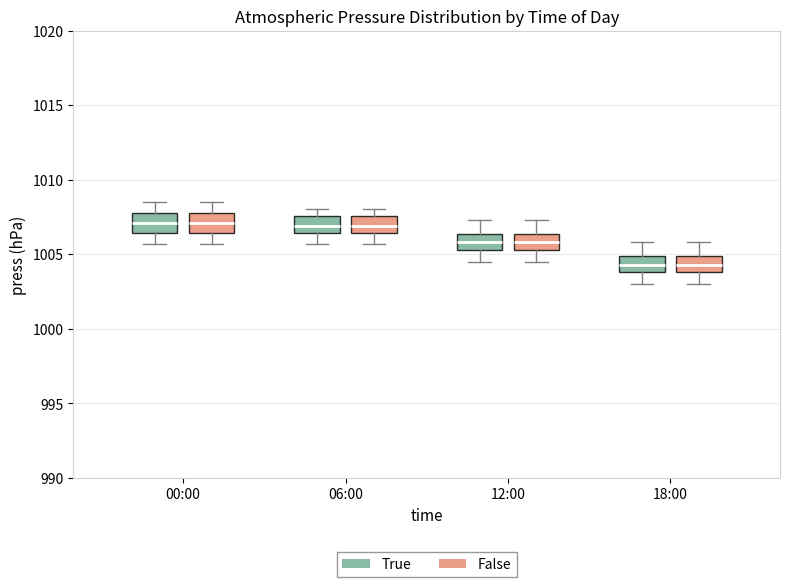

Reading left to right, read every box against the y-axis: the position of its median line, the range the box covers, and the ends of its whiskers. The values are not printed on the chart, so give them approximately, as read against the axis.

00:00 (True): median 1007.0, box 1006.5 to 1008.0, whiskers 1005.5 to 1008.5
00:00 (False): median 1007.0, box 1006.5 to 1008.0, whiskers 1005.5 to 1008.5
06:00 (True): median 1007.0, box 1006.5 to 1007.5, whiskers 1005.5 to 1008.0
06:00 (False): median 1007.0, box 1006.5 to 1007.5, whiskers 1005.5 to 1008.0
12:00 (True): median 1006.0, box 1005.5 to 1006.5, whiskers 1004.5 to 1007.5
12:00 (False): median 1006.0, box 1005.5 to 1006.5, whiskers 1004.5 to 1007.5
18:00 (True): median 1004.5, box 1004.0 to 1005.0, whiskers 1003.0 to 1006.0
18:00 (False): median 1004.5, box 1004.0 to 1005.0, whiskers 1003.0 to 1006.0